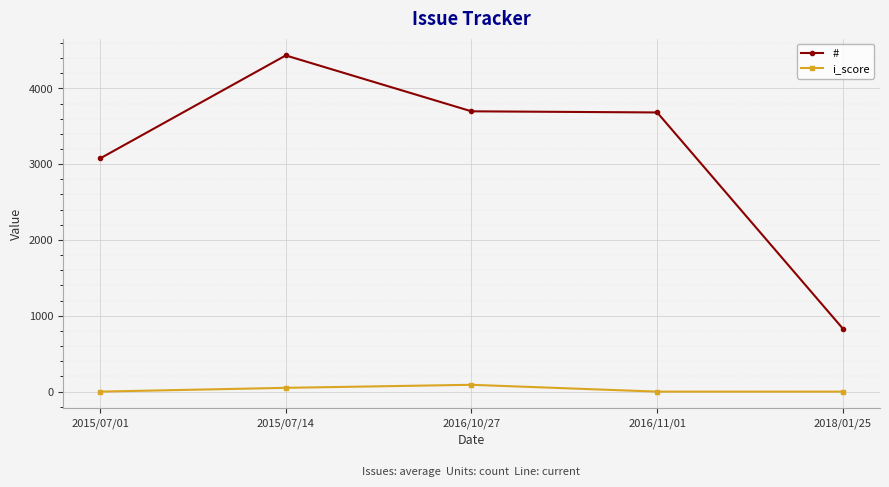

What is the difference between the i_score values at 2016/10/27 and 2016/11/01?

90